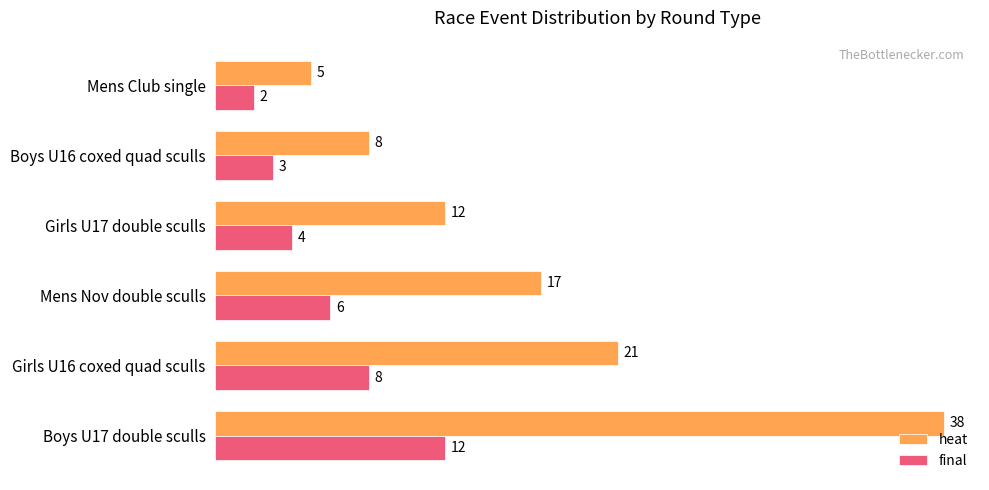

What is the highest value of the heat series?

38